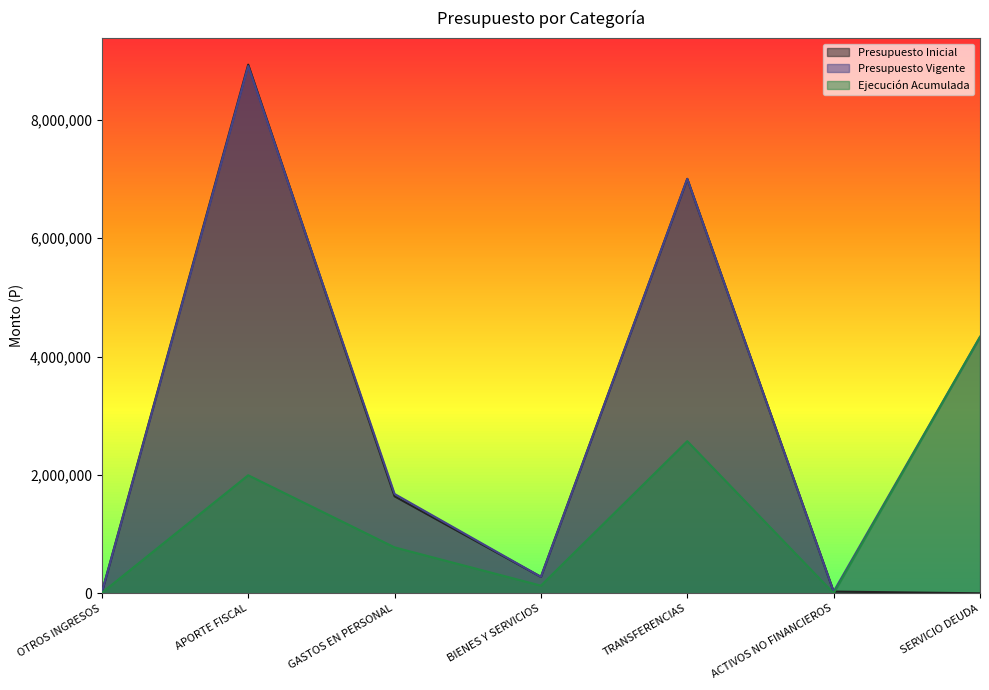

What is the total value across all series at GASTOS EN PERSONAL?

4093703